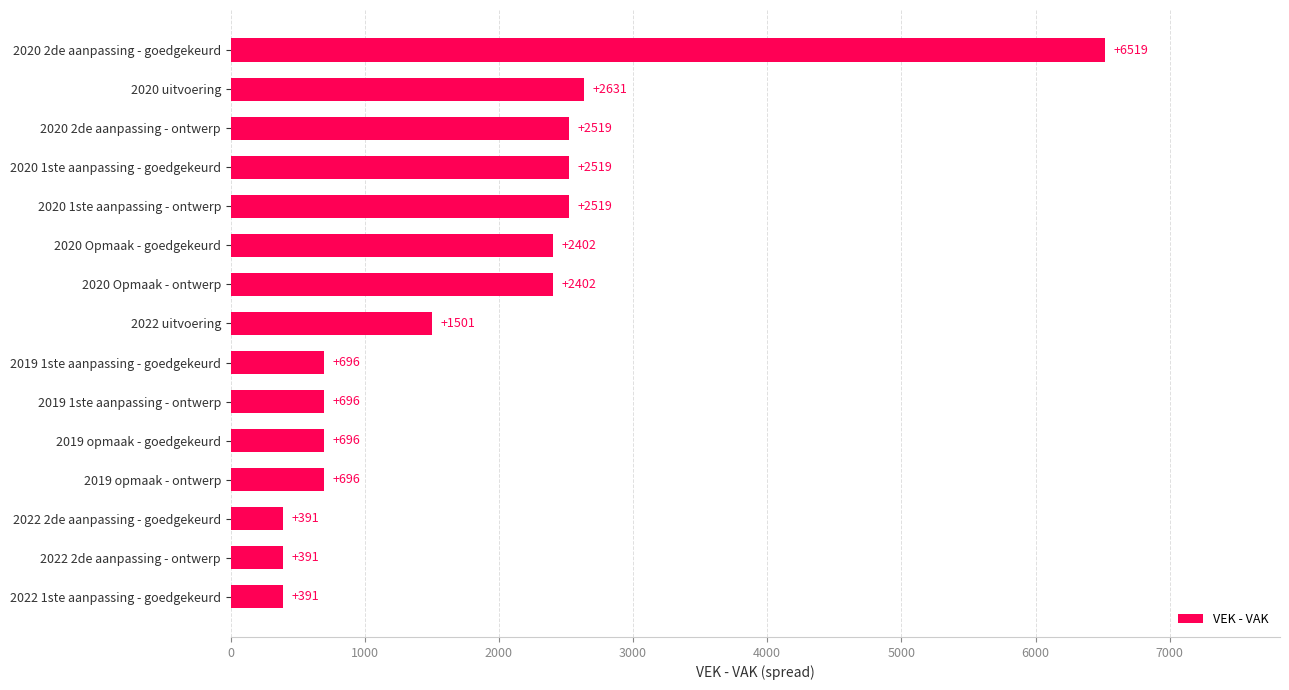

What is the change in value from 2019 1ste aanpassing - goedgekeurd to 2022 uitvoering?

+805